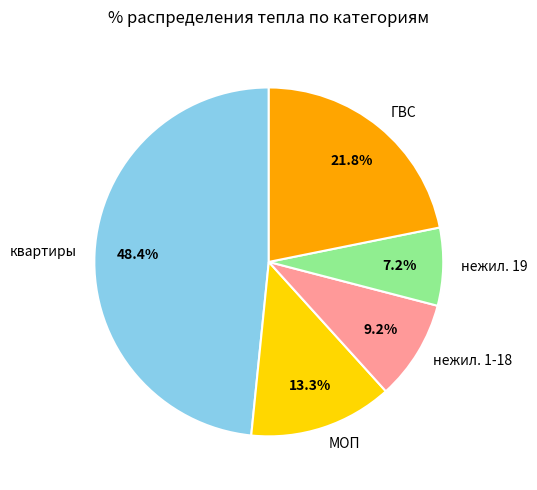

What is the ratio of the value at нежил. 19 to the value at ГВС?

0.3